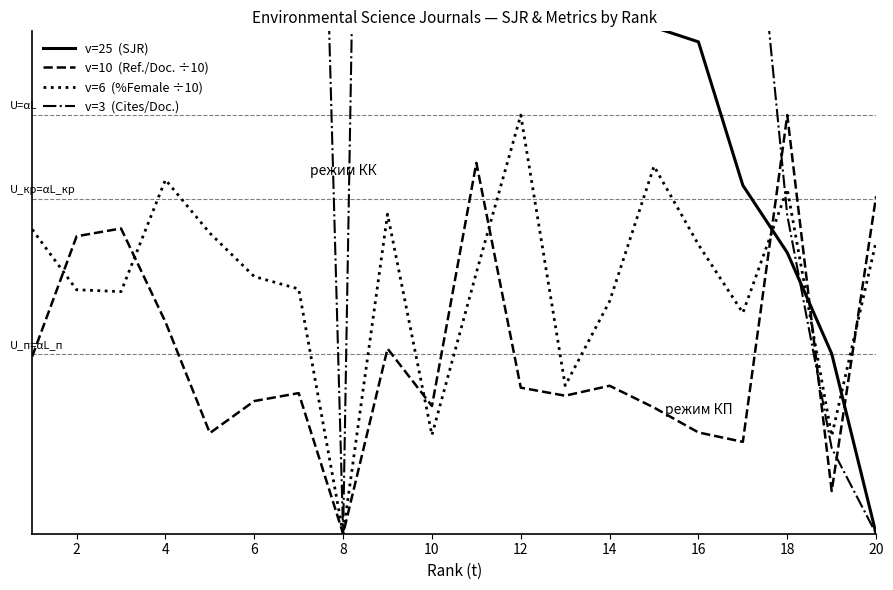

At how many categories does at least one series exceed 24?

4